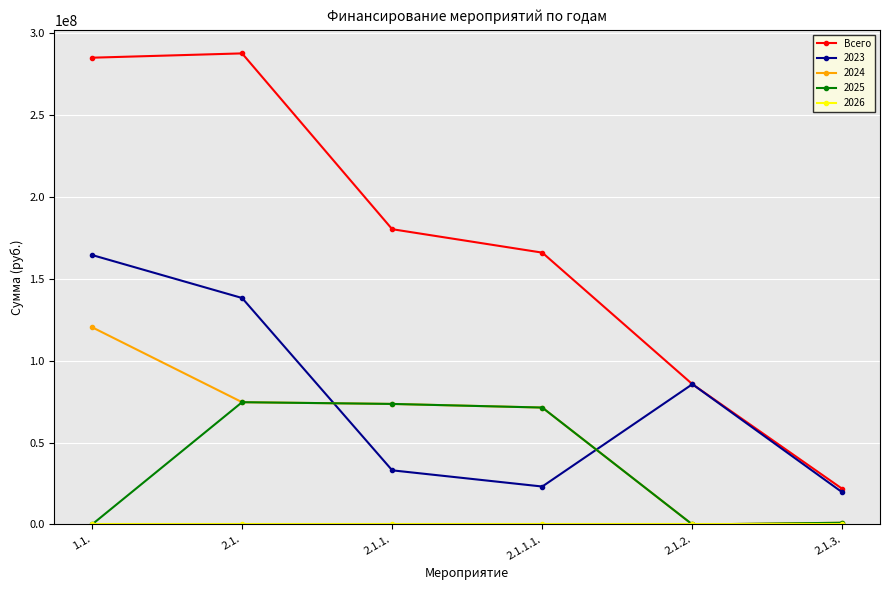

Which series changed the most between 1.1. and 2.1.2.?

Всего